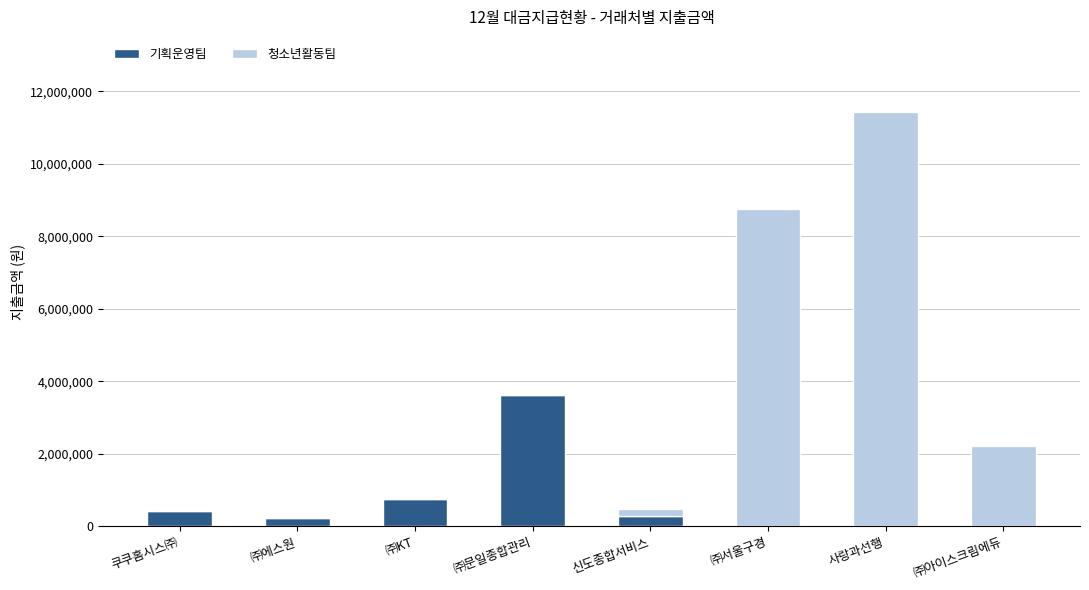

What is the sum of all 기획운영팀 values?

5315100